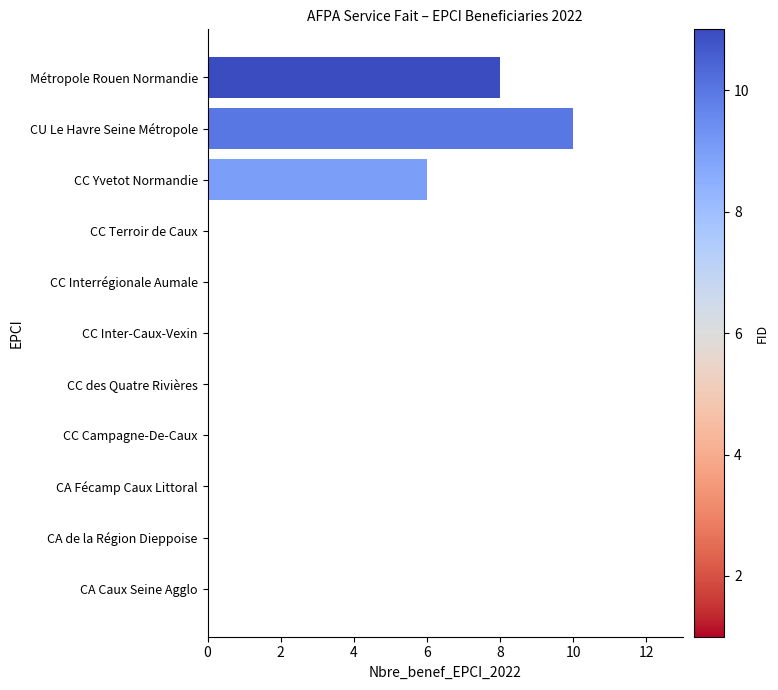

Is it true that the value at CU Le Havre Seine Métropole is 13?

False